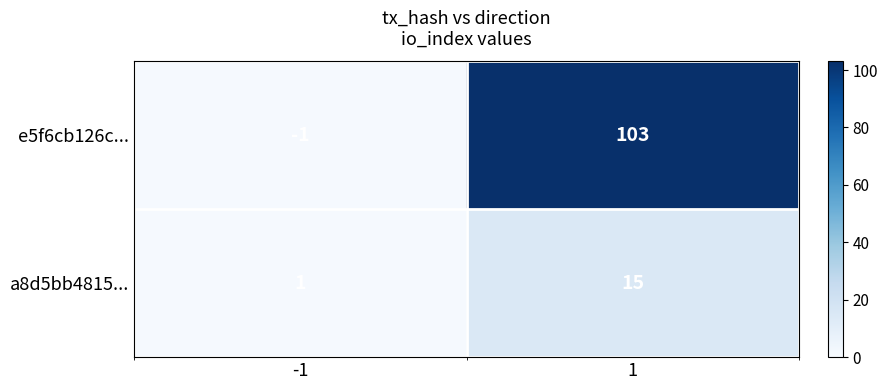

Between -1 and 1, which series saw the biggest shift?

e5f6cb126c...